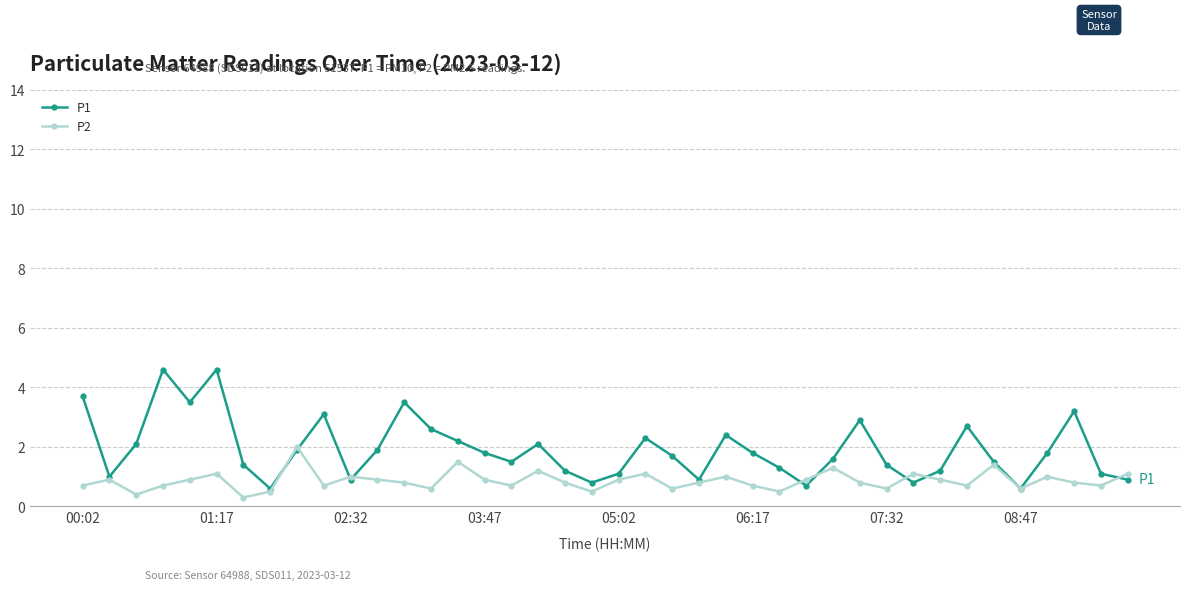

How many lines are shown in the chart?

2